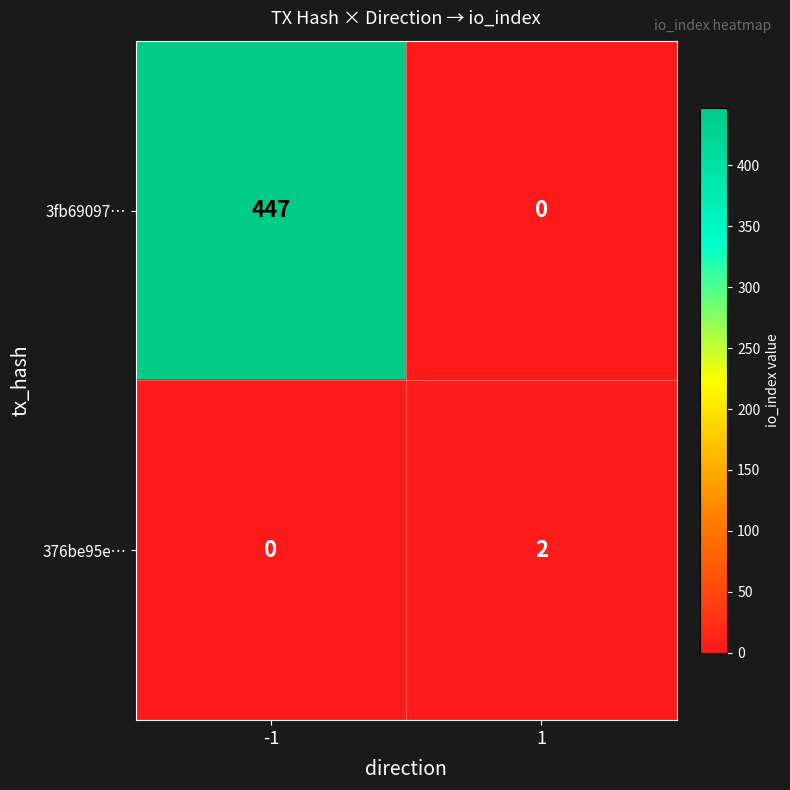

Reading right to left, list all the values displayed in this chart.

3fb69097…: 0	447
376be95e…: 2	0